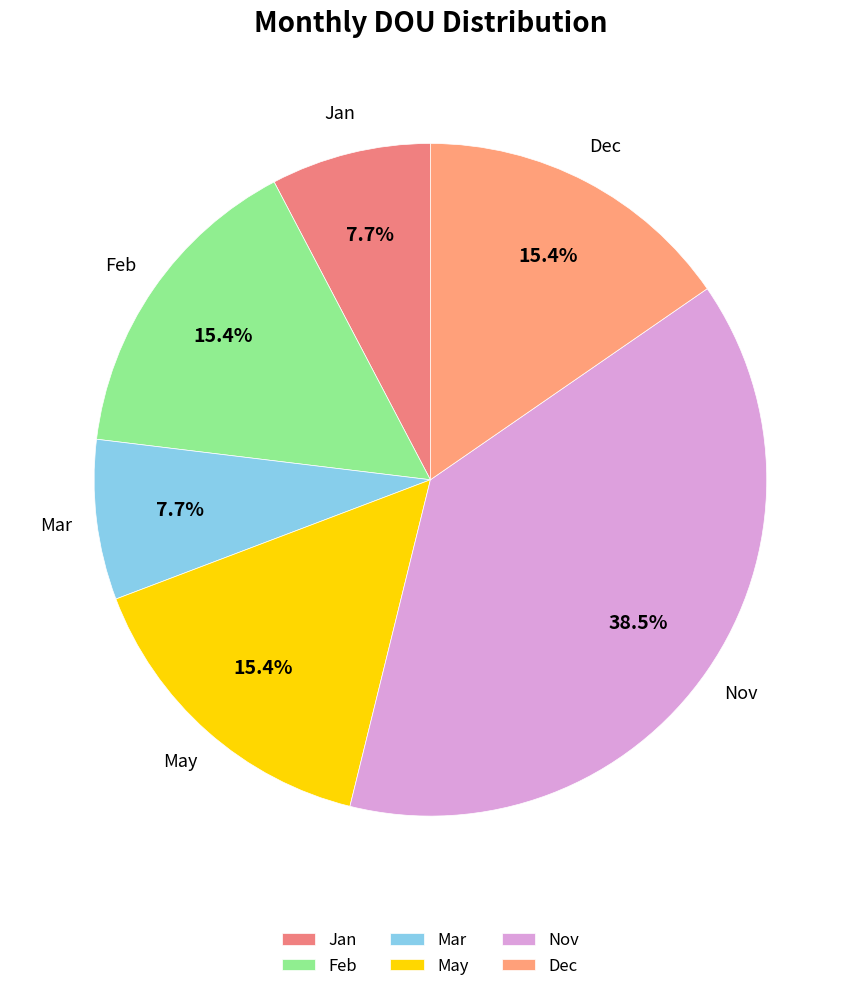

Is there any slice that represents more than half of the pie?

No